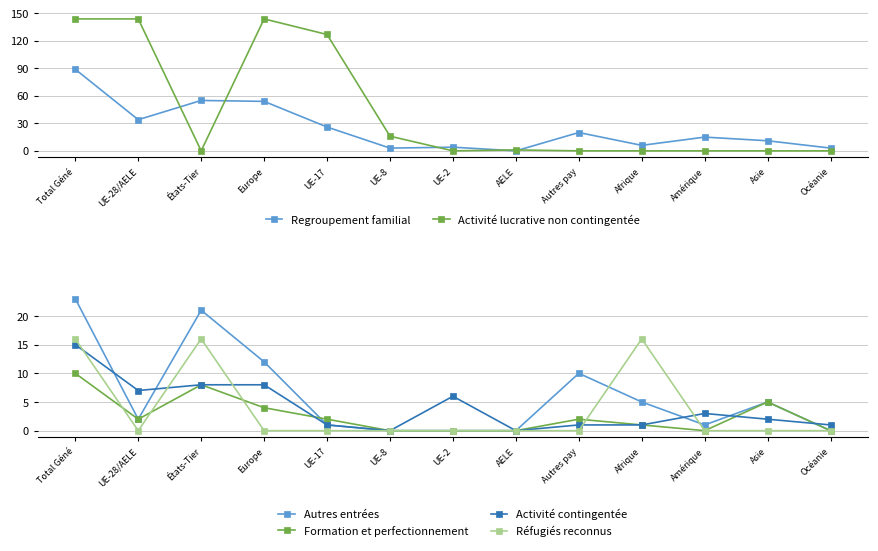

Does the chart have visible grid lines?

Yes